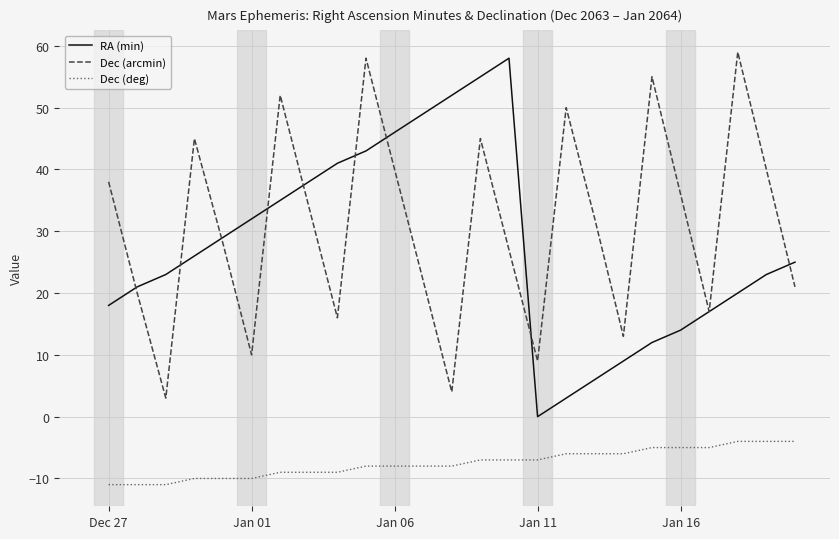

What is the smallest value displayed?

-11